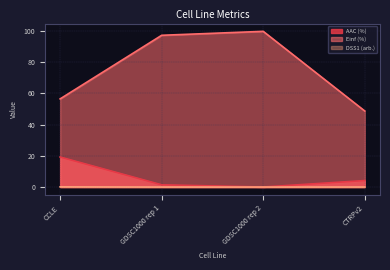

What is the label of the 3rd point from the left?

GDSC1000 rep 2